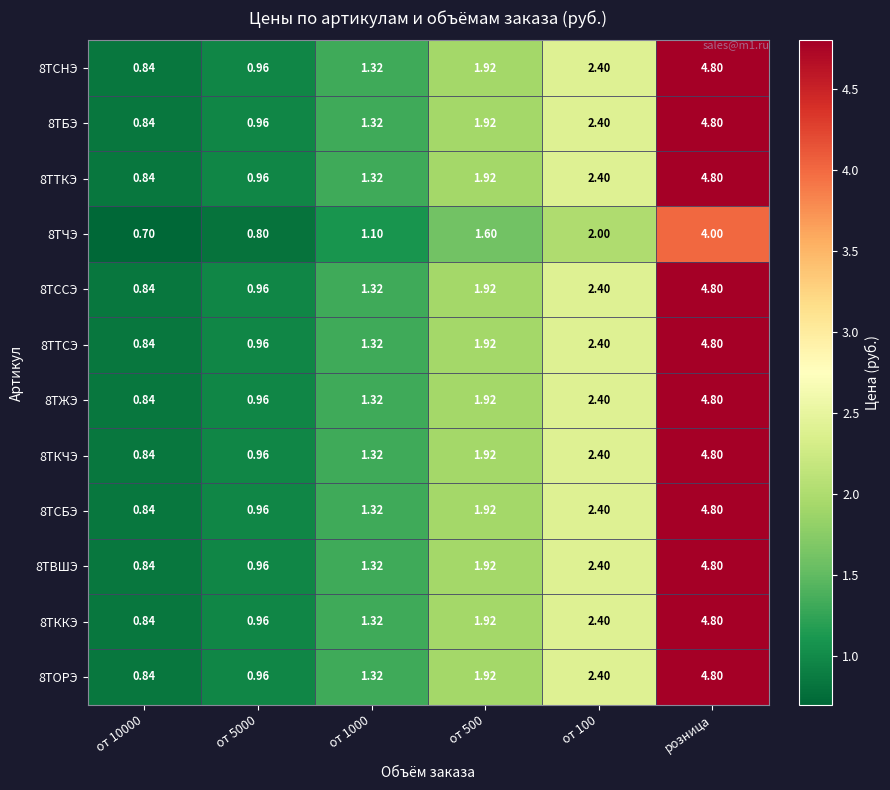

Count the number of categories in the chart.

6